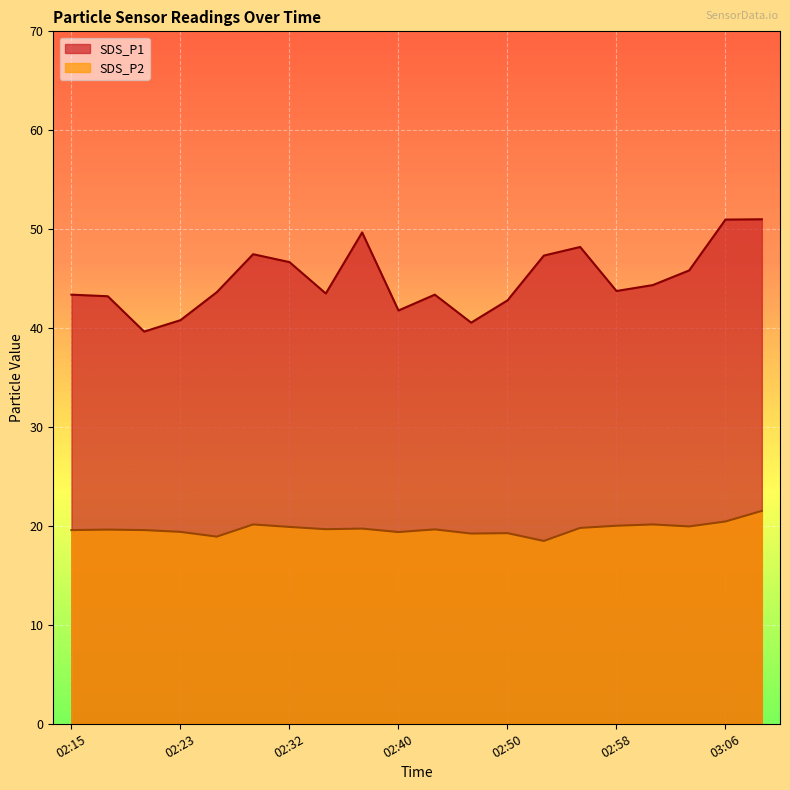

Where does the SDS_P1 series first go above 43?

02:15